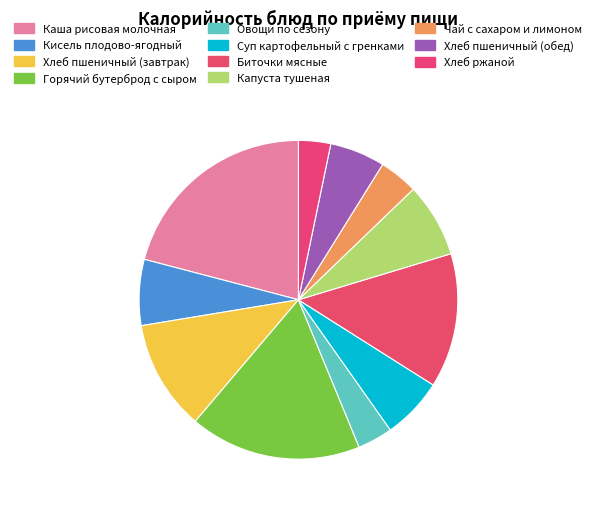

True or false: Овощи по сезону accounts for 11% of the total.

False